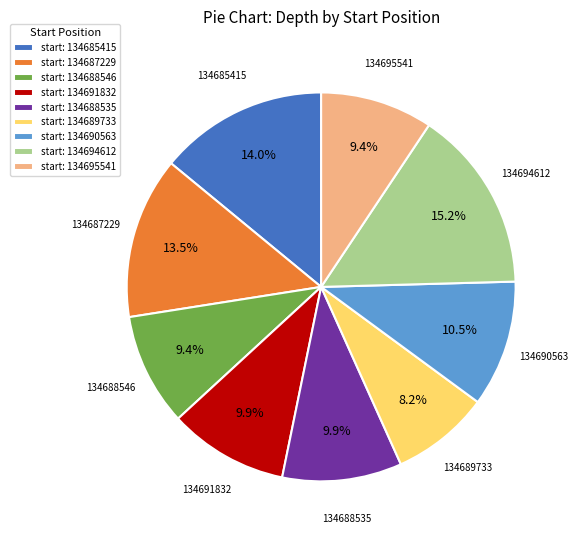

What is the ratio of the value at start: 134691832 to the value at start: 134689733?

1.2